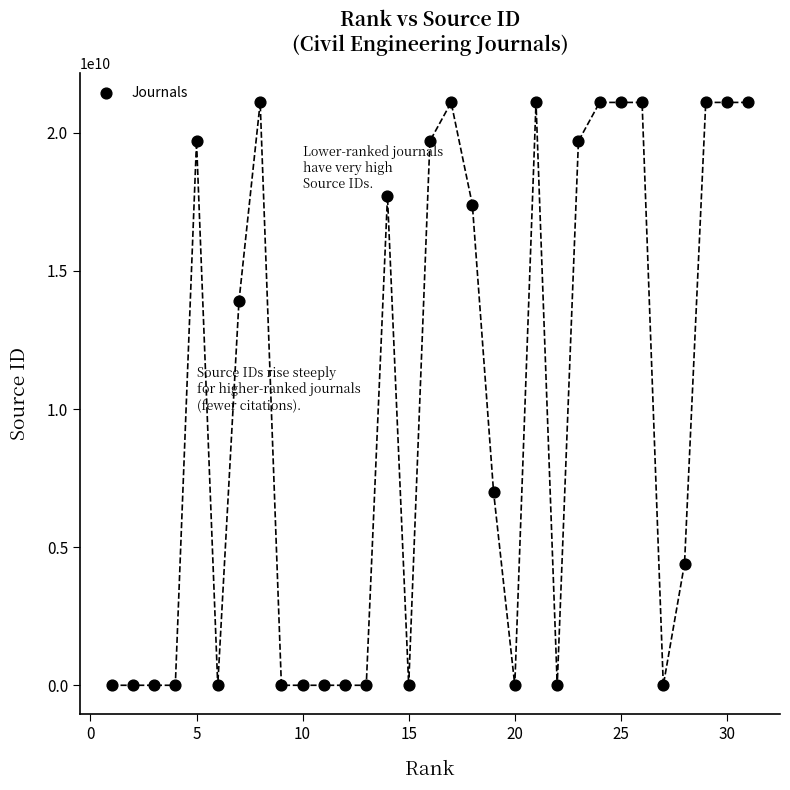

What is the range of X values (max minus min)?

30